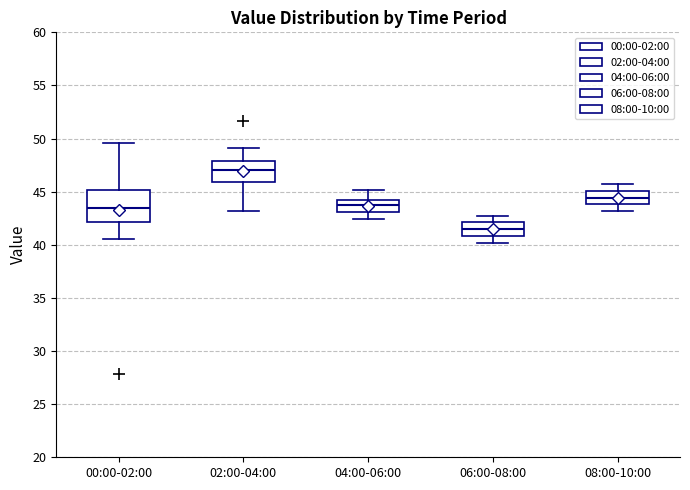

Reading left to right, read every box against the y-axis: the position of its median line, the range the box covers, and the ends of its whiskers. The values are not printed on the chart, so give them approximately, as read against the axis.

00:00-02:00: median 43.5, box 42.0 to 45.0, whiskers 40.5 to 49.5
02:00-04:00: median 47.0, box 46.0 to 48.0, whiskers 43.0 to 49.0
04:00-06:00: median 43.5, box 43.0 to 44.0, whiskers 42.5 to 45.0
06:00-08:00: median 41.5, box 41.0 to 42.0, whiskers 40.0 to 42.5
08:00-10:00: median 44.5, box 44.0 to 45.0, whiskers 43.0 to 45.5